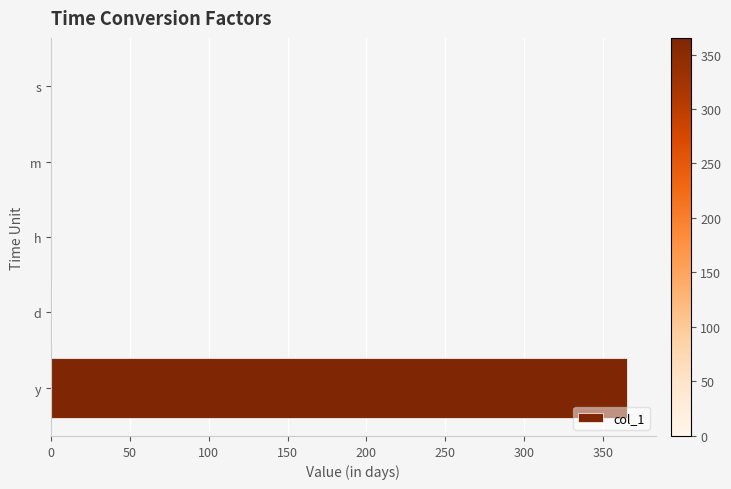

At which category does the chart reach its peak across all series?

y